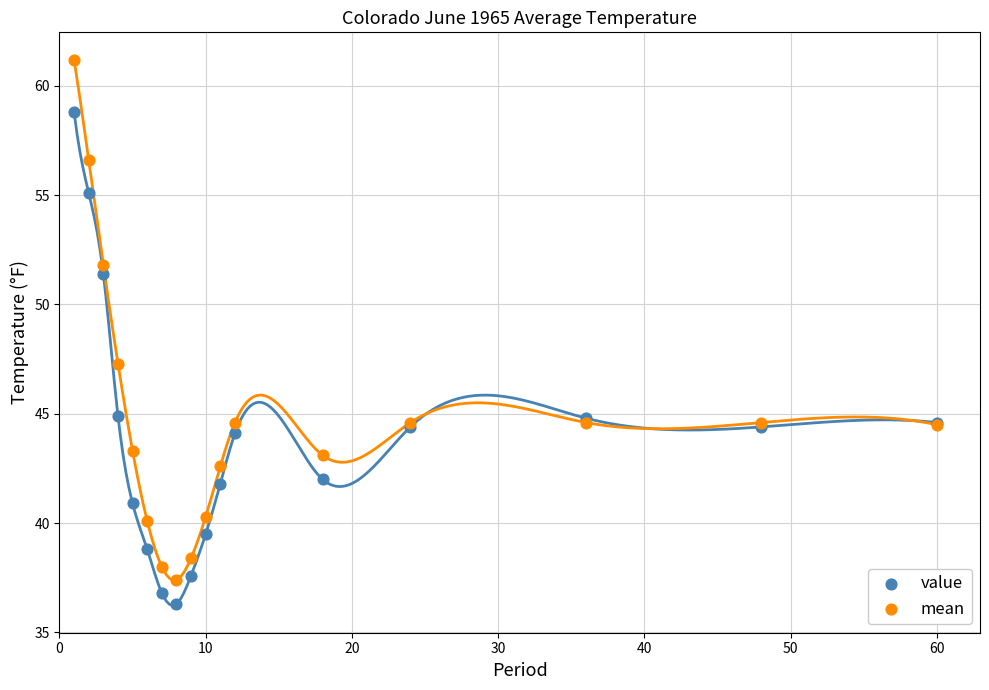

In the mean series, what Y value is closest to 49?

47.3